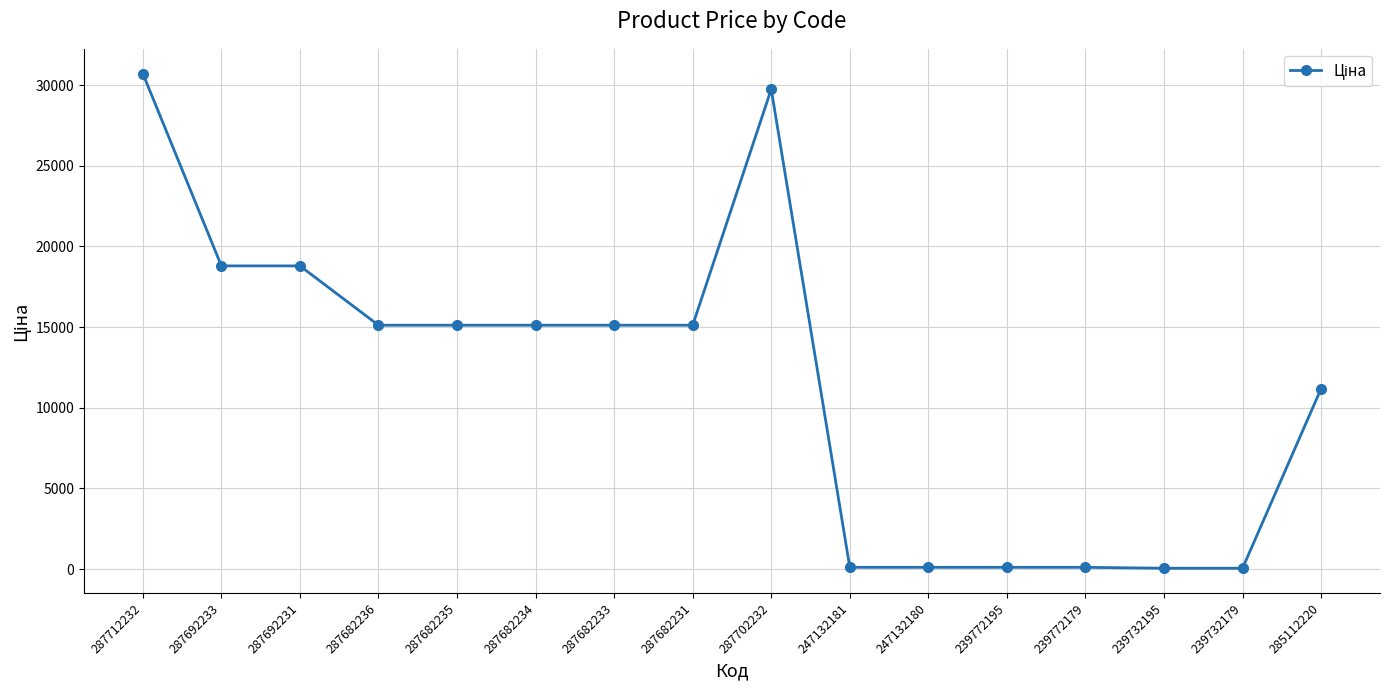

What is the sum of all values?

185416.7